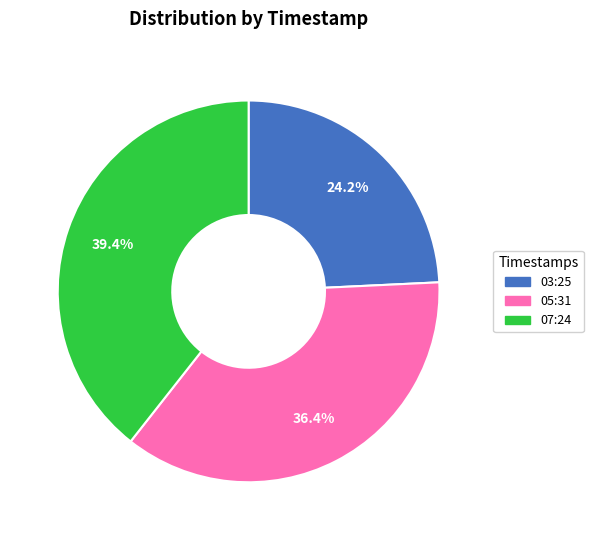

Combined, what portion of the pie is 05:31 and 03:25?

60.6%